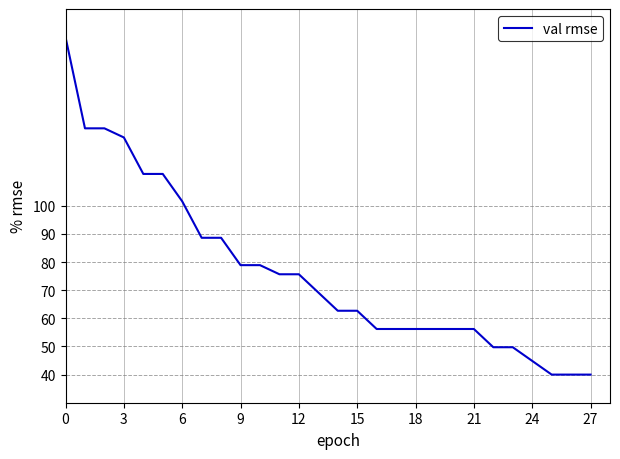

What is the maximum value shown in the chart?

160.0